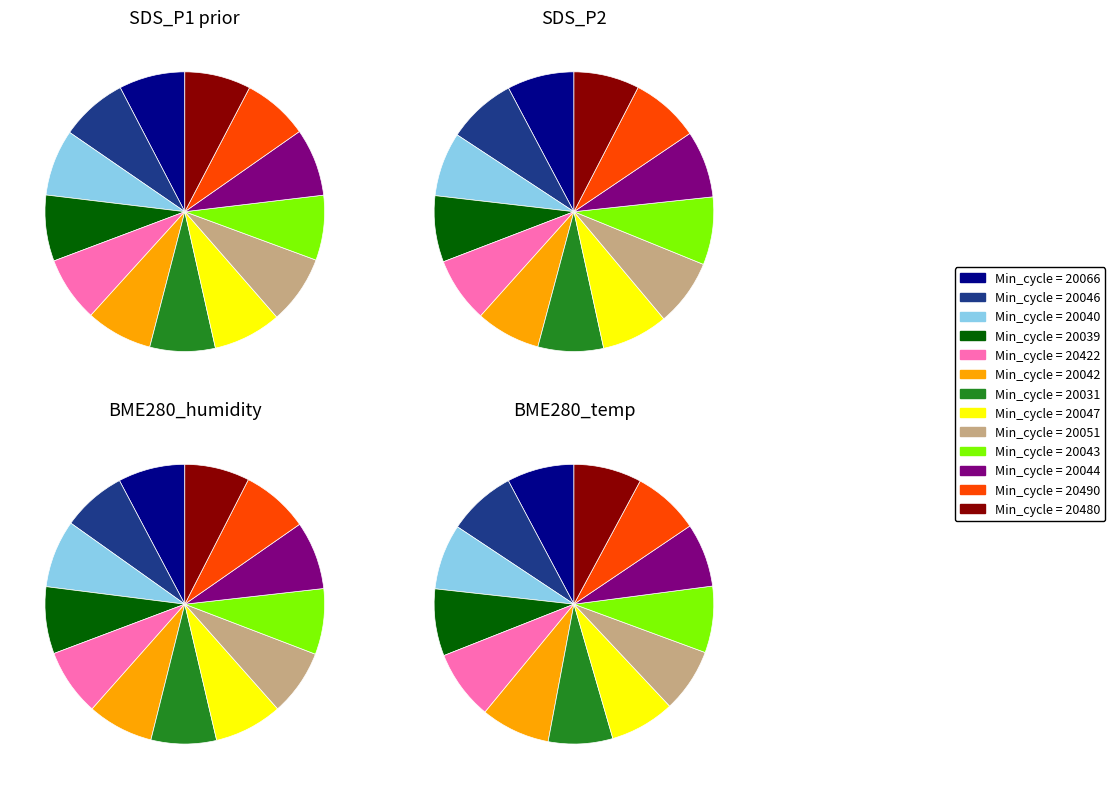

Which series has the widest spread of values?

SDS_P1